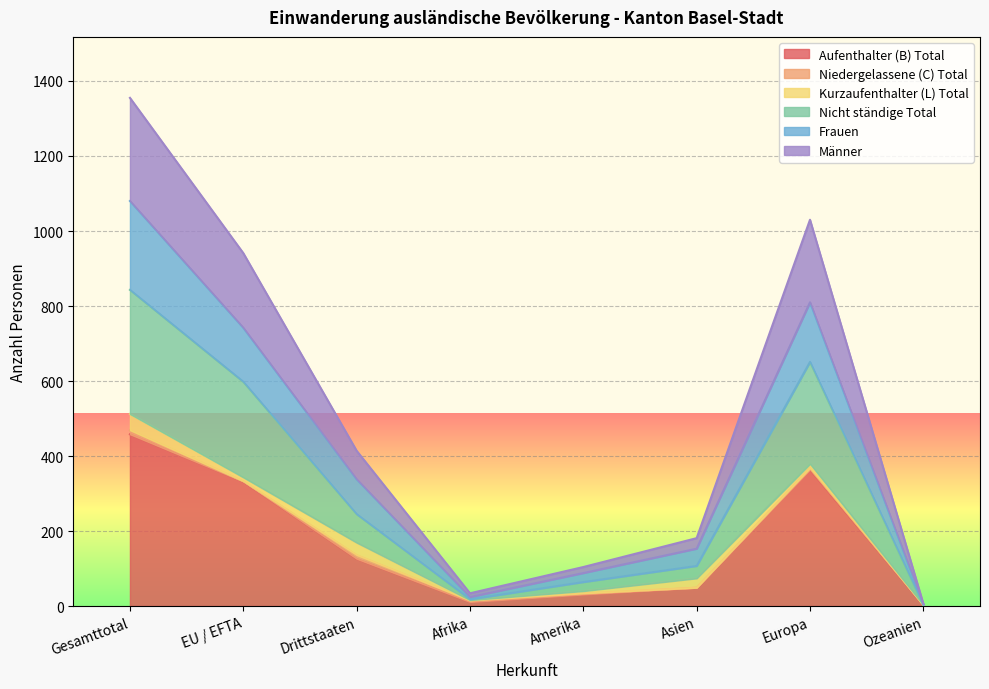

Which category has the lowest value across all series?

Ozeanien